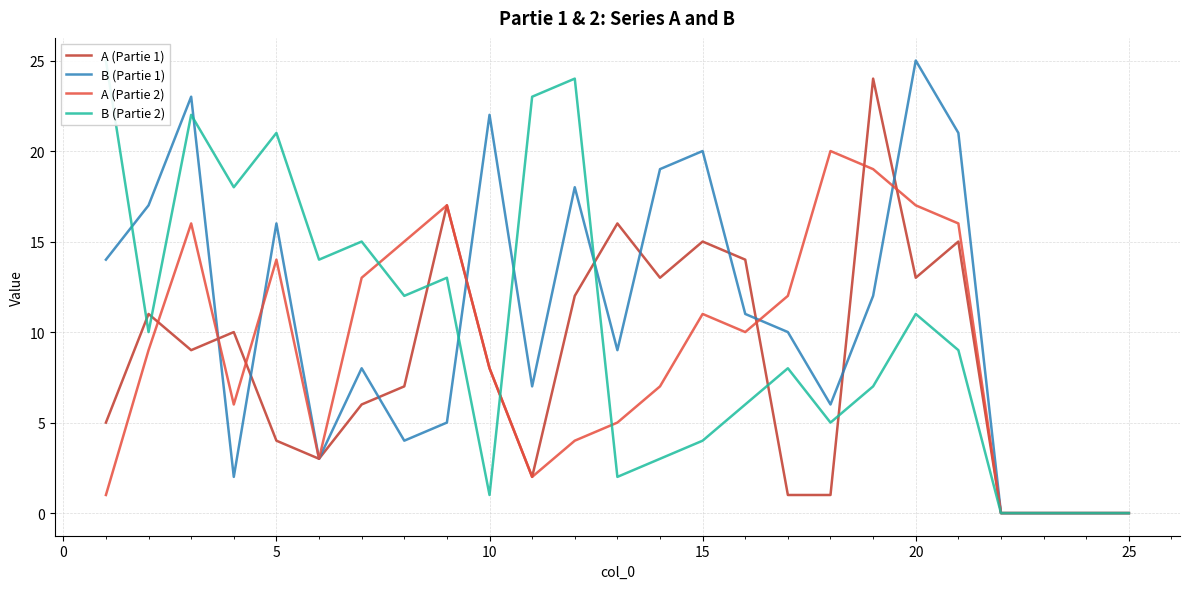

What is the sum of all B (Partie 2) values?

253